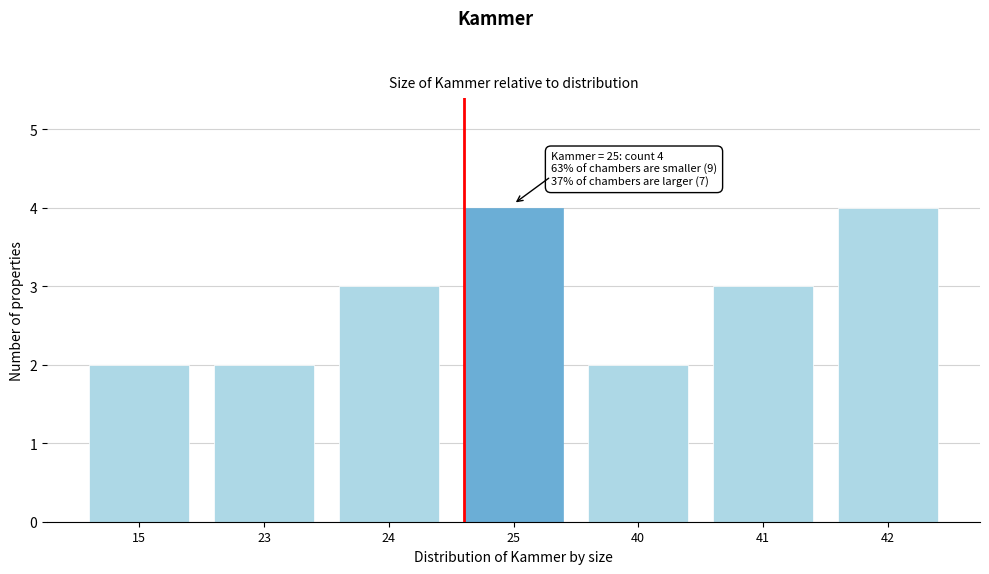

Reading left to right, extract all data points from this chart.

15=2	23=2	24=3	25=4	40=2	41=3	42=4